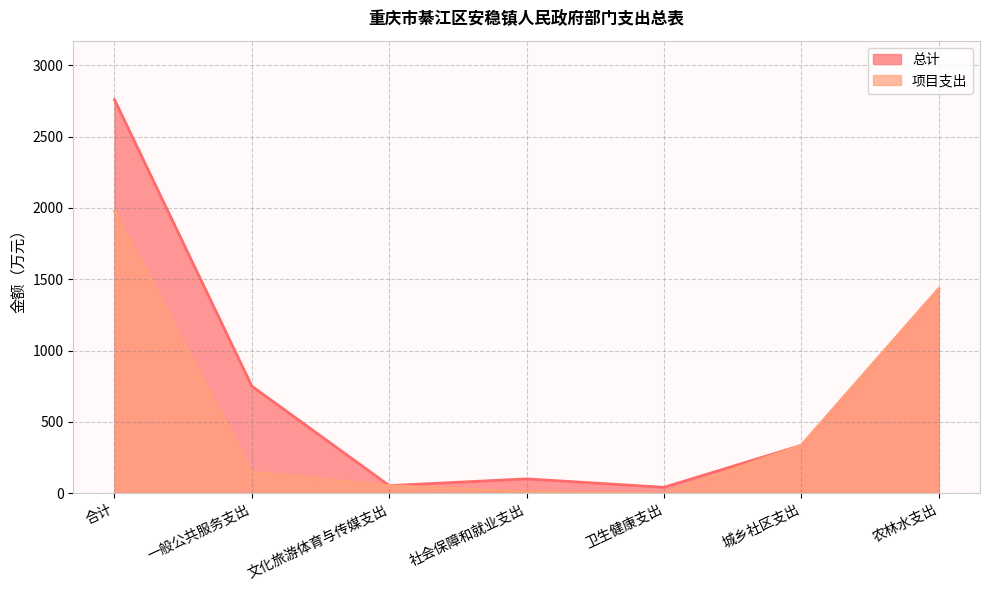

At which category is the sum across all series the highest?

合计